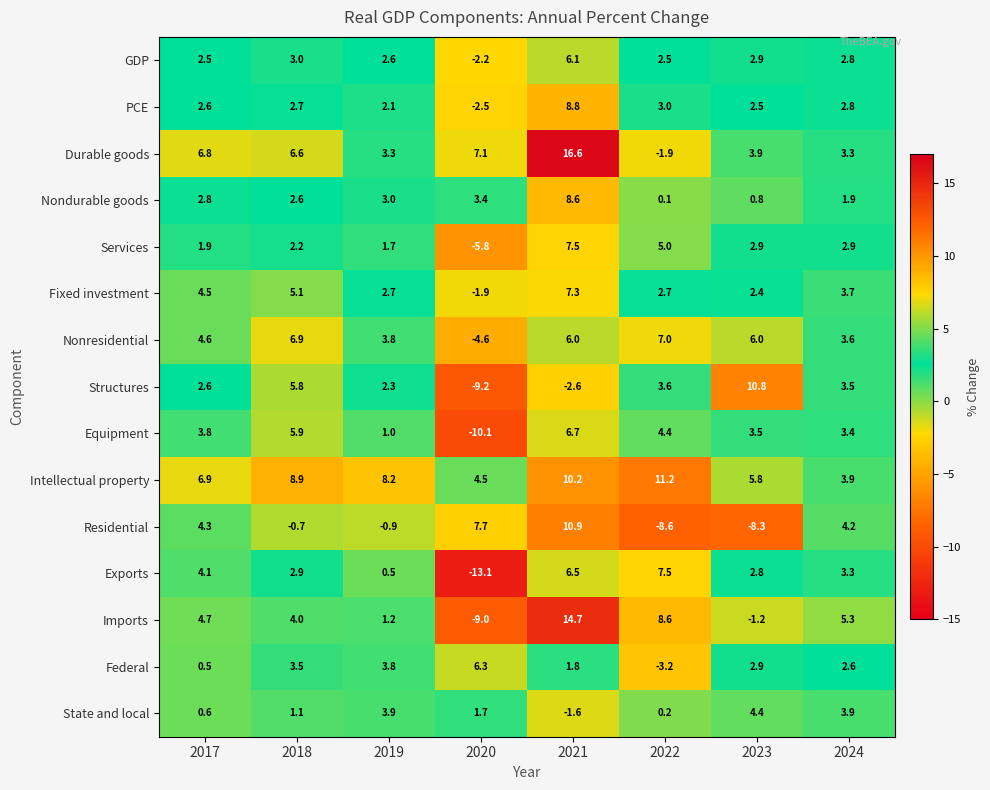

What is the minimum value shown in the chart?

-13.1